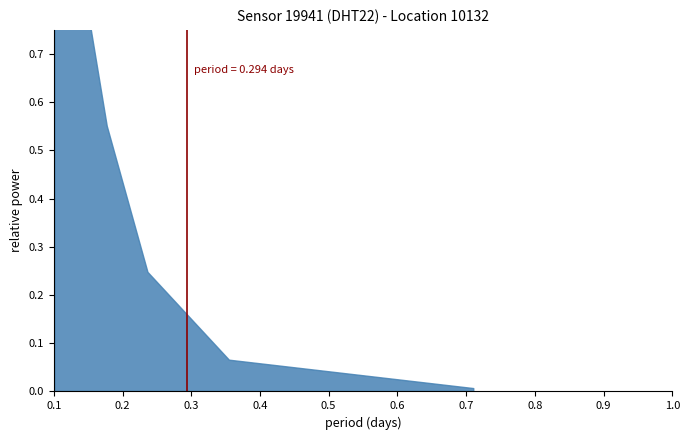

What is the difference between the values at 0.2 and 0.1?

1